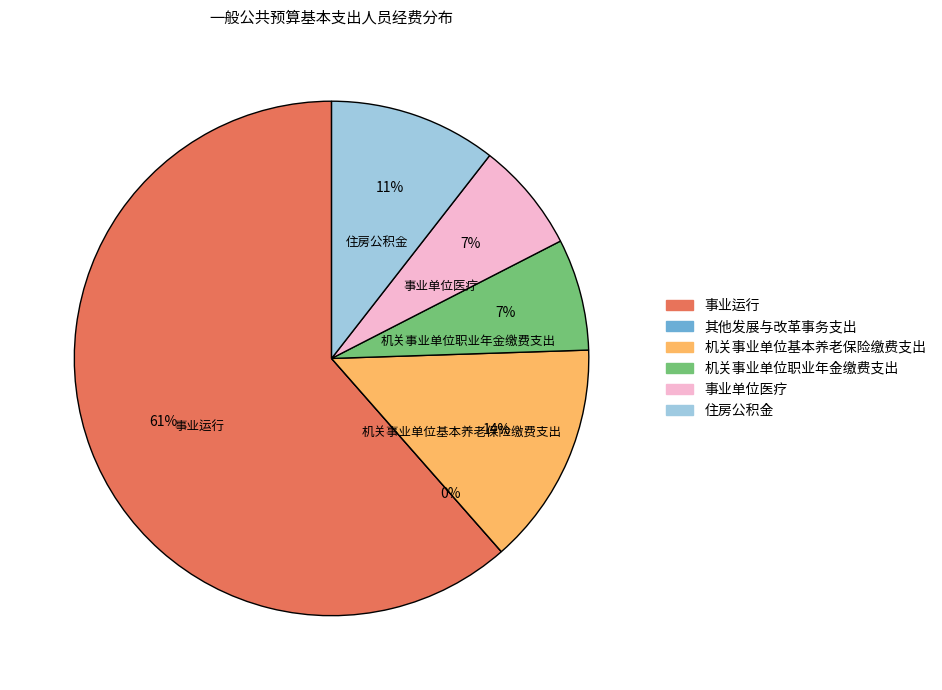

Which category has the smallest portion of the pie?

其他发展与改革事务支出